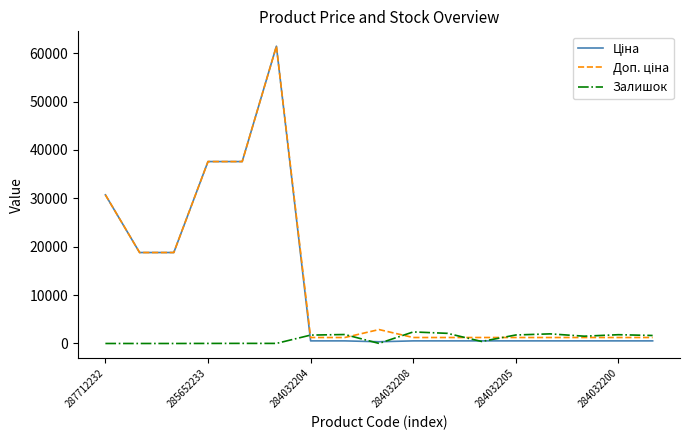

What is the greatest value displayed?

61434.3